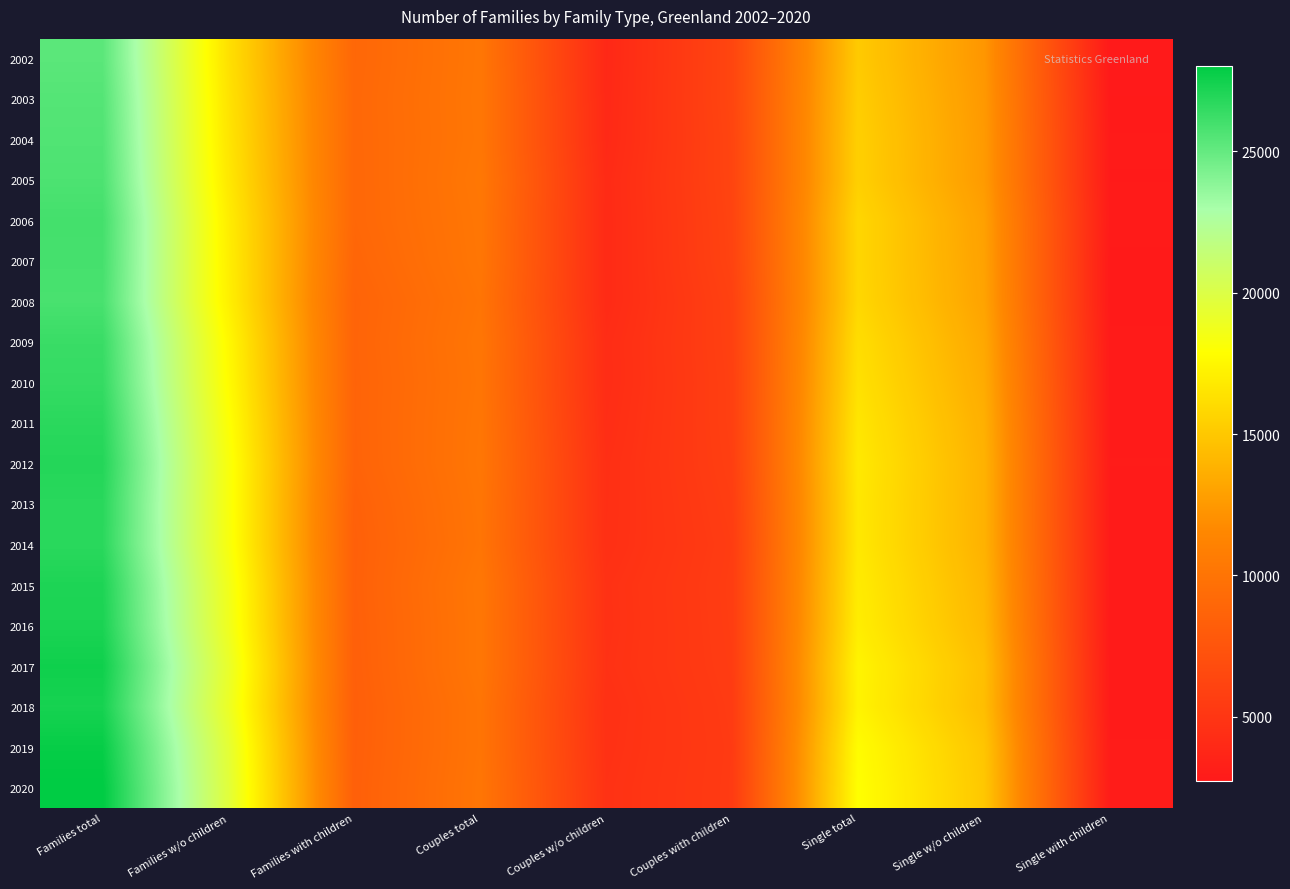

Reading left to right, transcribe all the data shown in this chart.

2002: Families total=25292	Families w/o children=16312	Families with children=8980	Couples total=10188	Couples w/o children=3926	Couples with children=6262	Single total=15104	Single w/o children=12386	Single with children=2718
2003: Families total=25488	Families w/o children=16456	Families with children=9032	Couples total=10221	Couples w/o children=3960	Couples with children=6261	Single total=15267	Single w/o children=12496	Single with children=2771
2004: Families total=25588	Families w/o children=16570	Families with children=9018	Couples total=10194	Couples w/o children=4001	Couples with children=6193	Single total=15394	Single w/o children=12569	Single with children=2825
2005: Families total=25706	Families w/o children=16719	Families with children=8987	Couples total=10291	Couples w/o children=4118	Couples with children=6173	Single total=15415	Single w/o children=12601	Single with children=2814
2006: Families total=25975	Families w/o children=16988	Families with children=8987	Couples total=10207	Couples w/o children=4097	Couples with children=6110	Single total=15768	Single w/o children=12891	Single with children=2877
2007: Families total=25921	Families w/o children=17070	Families with children=8851	Couples total=10170	Couples w/o children=4105	Couples with children=6065	Single total=15751	Single w/o children=12965	Single with children=2786
2008: Families total=25834	Families w/o children=17152	Families with children=8682	Couples total=10020	Couples w/o children=4112	Couples with children=5908	Single total=15814	Single w/o children=13040	Single with children=2774
2009: Families total=26291	Families w/o children=17578	Families with children=8713	Couples total=10139	Couples w/o children=4271	Couples with children=5868	Single total=16152	Single w/o children=13307	Single with children=2845
2010: Families total=26430	Families w/o children=17753	Families with children=8677	Couples total=10082	Couples w/o children=4268	Couples with children=5814	Single total=16348	Single w/o children=13485	Single with children=2863
2011: Families total=26730	Families w/o children=18046	Families with children=8684	Couples total=10145	Couples w/o children=4349	Couples with children=5796	Single total=16585	Single w/o children=13697	Single with children=2888
2012: Families total=26936	Families w/o children=18286	Families with children=8650	Couples total=10188	Couples w/o children=4458	Couples with children=5730	Single total=16748	Single w/o children=13828	Single with children=2920
2013: Families total=26773	Families w/o children=18296	Families with children=8477	Couples total=10100	Couples w/o children=4478	Couples with children=5622	Single total=16673	Single w/o children=13818	Single with children=2855
2014: Families total=26750	Families w/o children=18347	Families with children=8403	Couples total=10044	Couples w/o children=4510	Couples with children=5534	Single total=16706	Single w/o children=13837	Single with children=2869
2015: Families total=27115	Families w/o children=18683	Families with children=8432	Couples total=10240	Couples w/o children=4657	Couples with children=5583	Single total=16875	Single w/o children=14026	Single with children=2849
2016: Families total=27199	Families w/o children=18821	Families with children=8378	Couples total=10199	Couples w/o children=4640	Couples with children=5559	Single total=17000	Single w/o children=14181	Single with children=2819
2017: Families total=27549	Families w/o children=19204	Families with children=8345	Couples total=10204	Couples w/o children=4692	Couples with children=5512	Single total=17345	Single w/o children=14512	Single with children=2833
2018: Families total=27329	Families w/o children=19037	Families with children=8292	Couples total=10028	Couples w/o children=4592	Couples with children=5436	Single total=17301	Single w/o children=14445	Single with children=2856
2019: Families total=27810	Families w/o children=19492	Families with children=8318	Couples total=10023	Couples w/o children=4636	Couples with children=5387	Single total=17787	Single w/o children=14856	Single with children=2931
2020: Families total=28029	Families w/o children=19666	Families with children=8363	Couples total=10106	Couples w/o children=4700	Couples with children=5406	Single total=17923	Single w/o children=14966	Single with children=2957